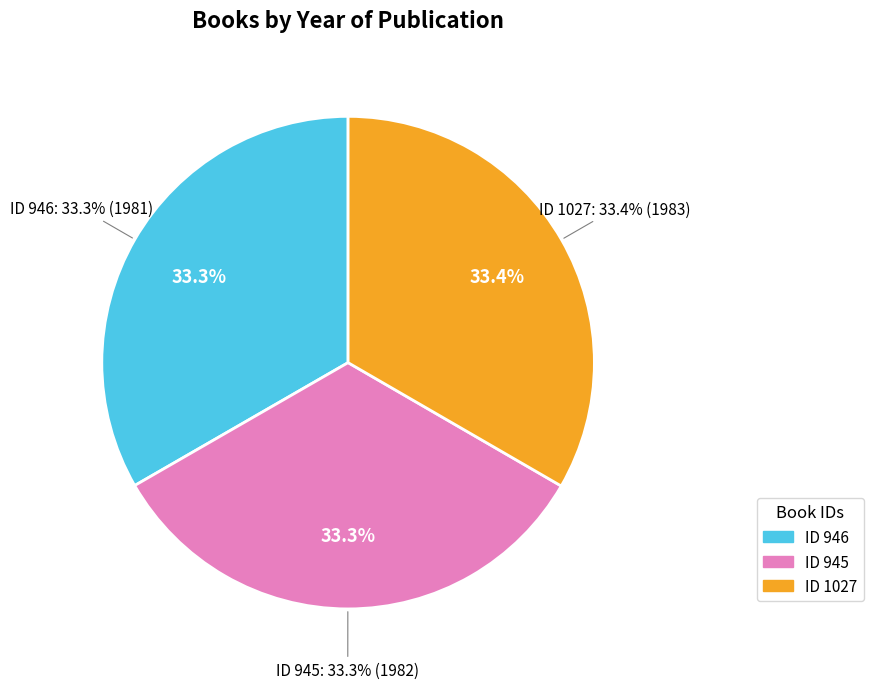

How many slices are in this pie chart?

3